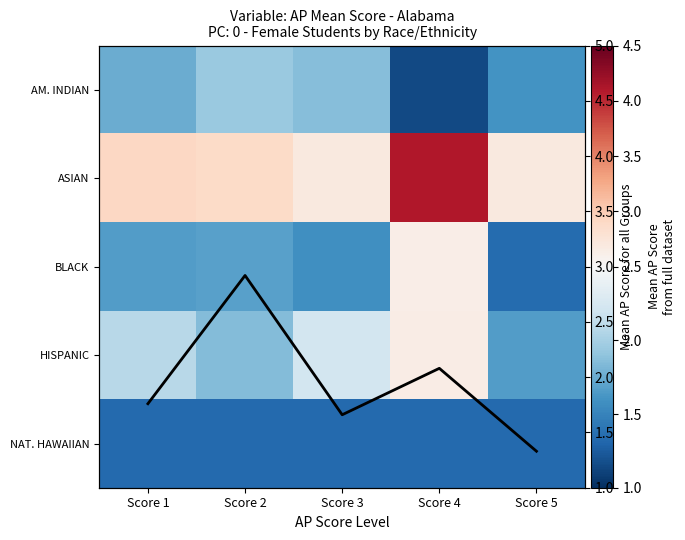

Between Score 2 and Score 5, which is larger?

Score 2